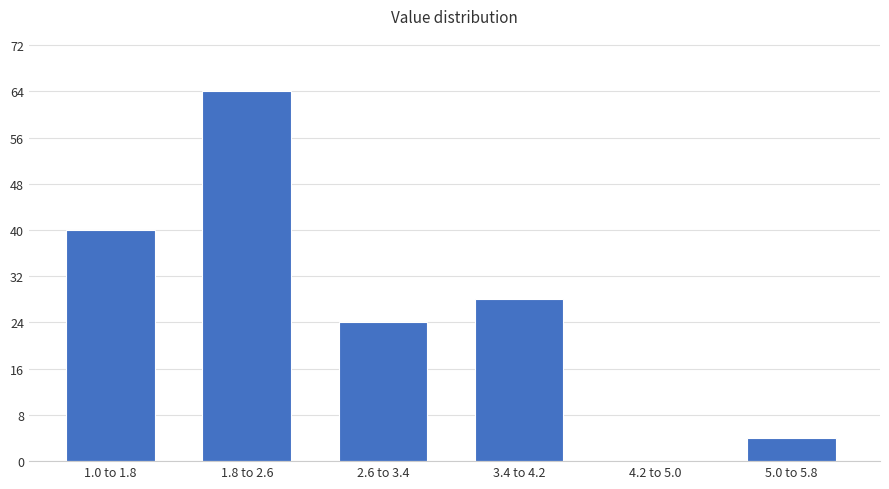

Reading left to right, list all the values displayed in this chart.

1.0 to 1.8=40	1.8 to 2.6=64	2.6 to 3.4=24	3.4 to 4.2=28	4.2 to 5.0=0	5.0 to 5.8=4